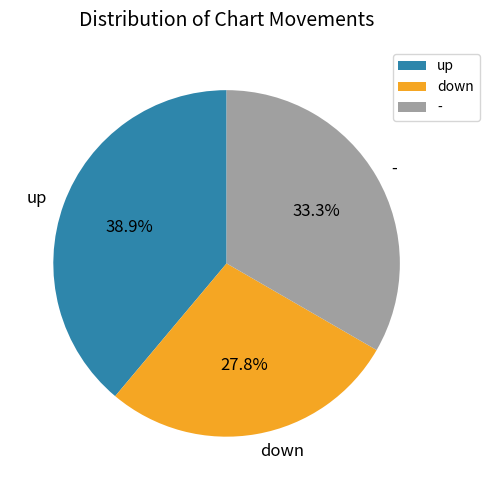

Does any single category account for the majority?

No